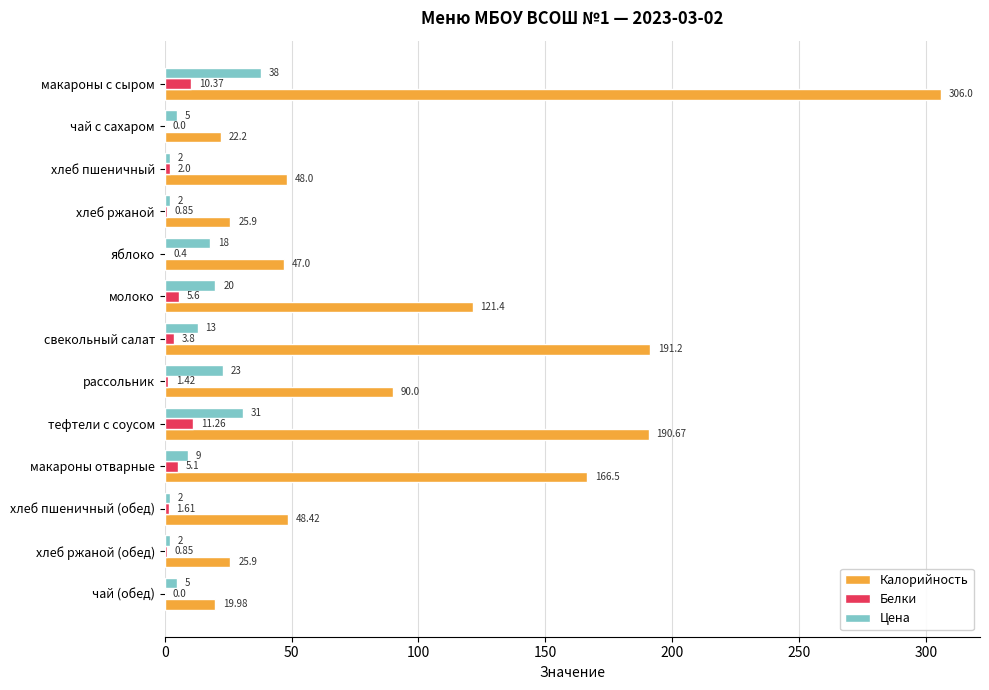

At which label is Белки closest to 5?

макароны отварные